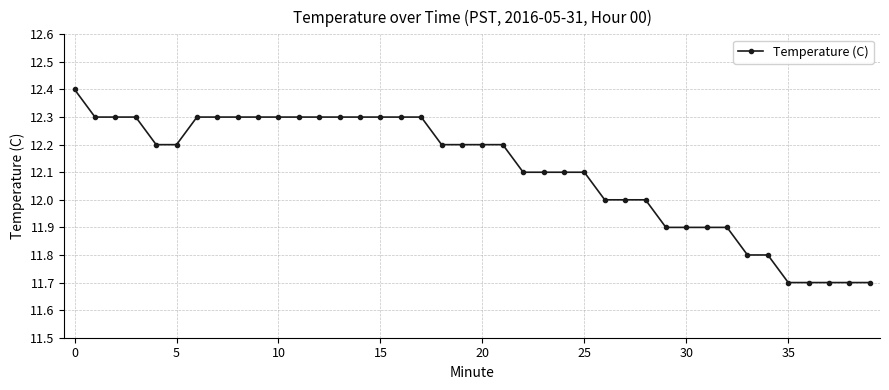

What is the greatest value displayed?

12.4